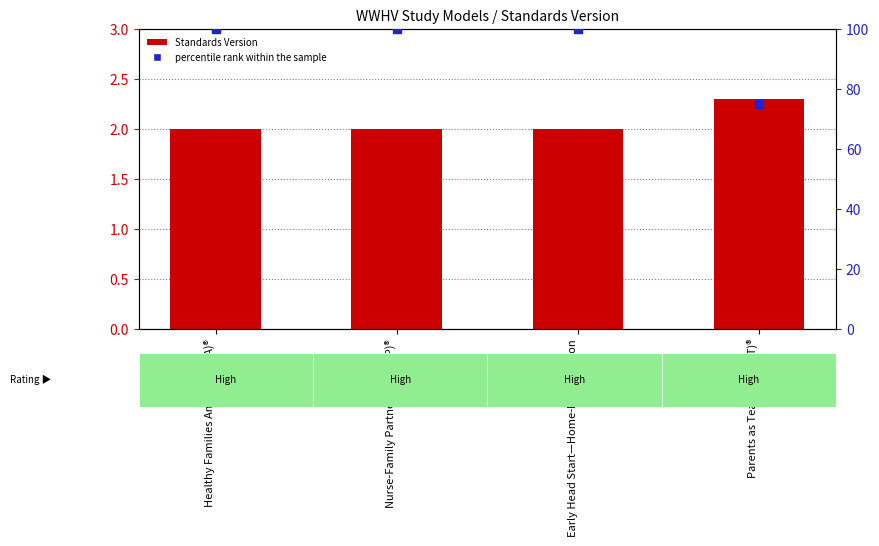

At which category is the sum across all series the highest?

Healthy Families America (HFA)®